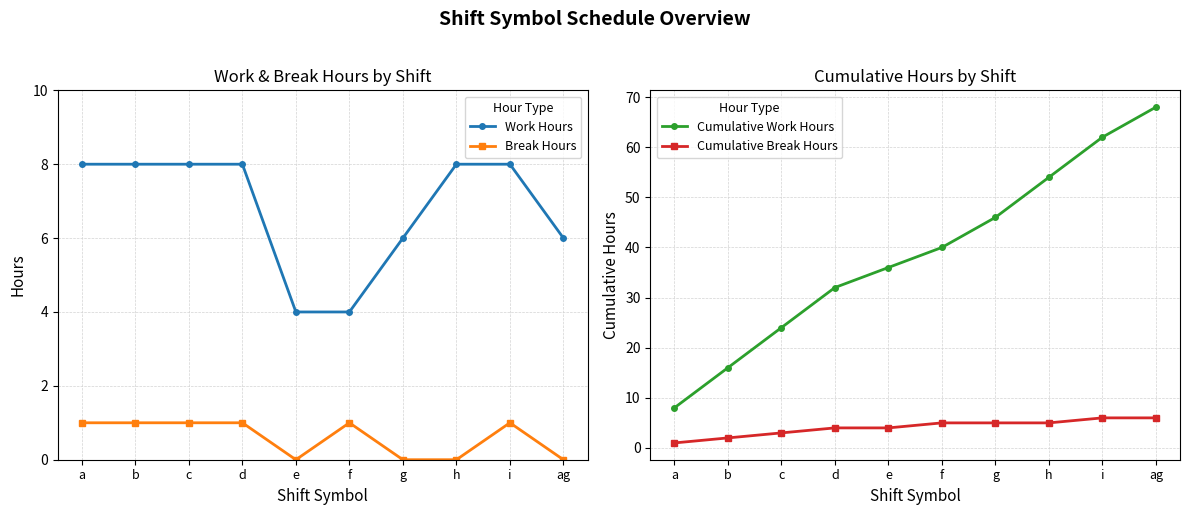

Which series has the widest spread of values?

Cumulative Work Hours